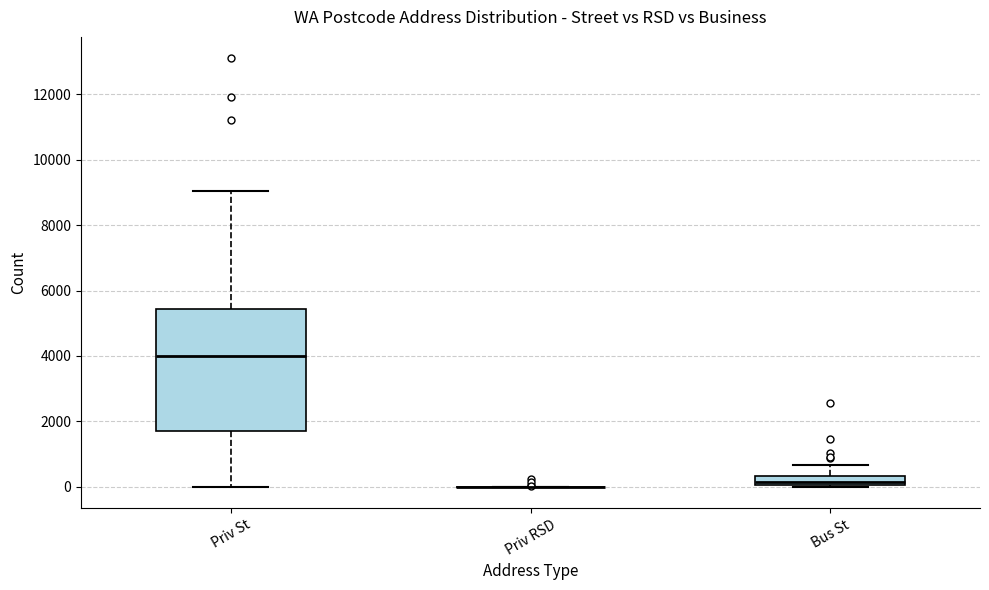

Comparing the boxes themselves (not the whiskers), which one is the tallest?

Priv St